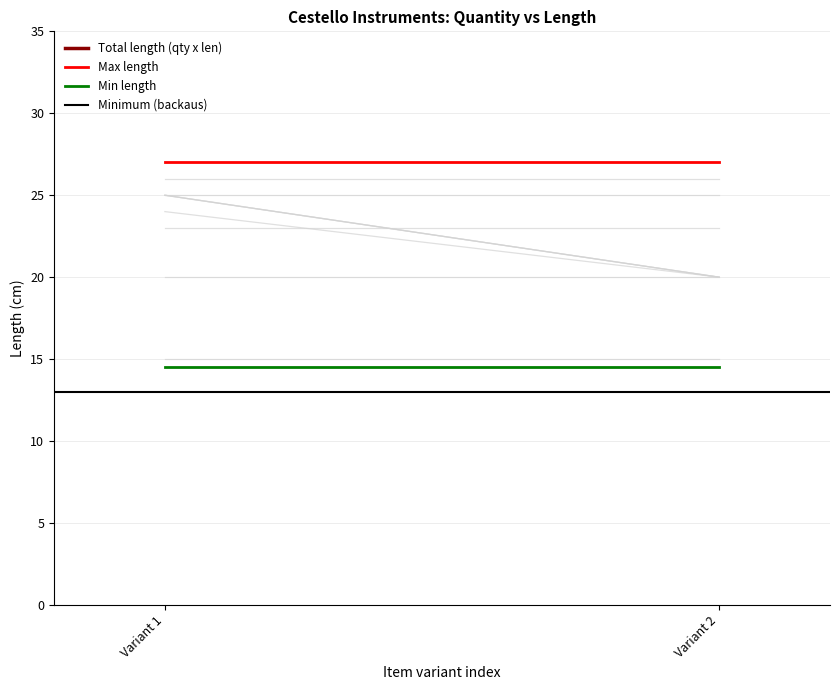

What is the maximum value shown in the chart?

48.0